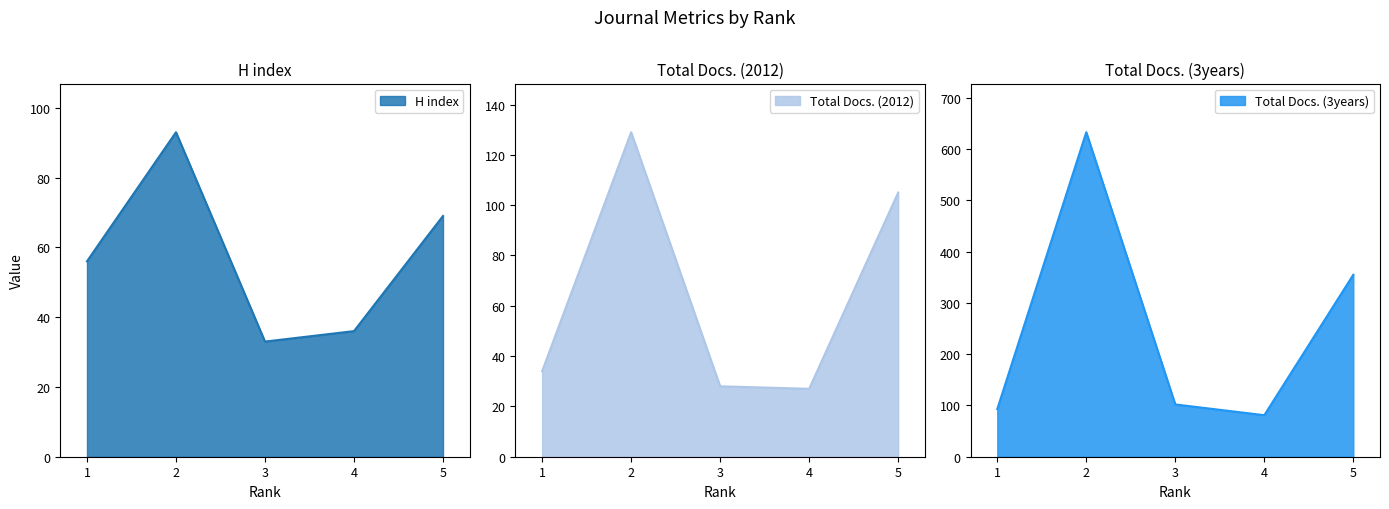

What is the difference between the second highest and minimum values in the Total Docs. (3years) series?

274